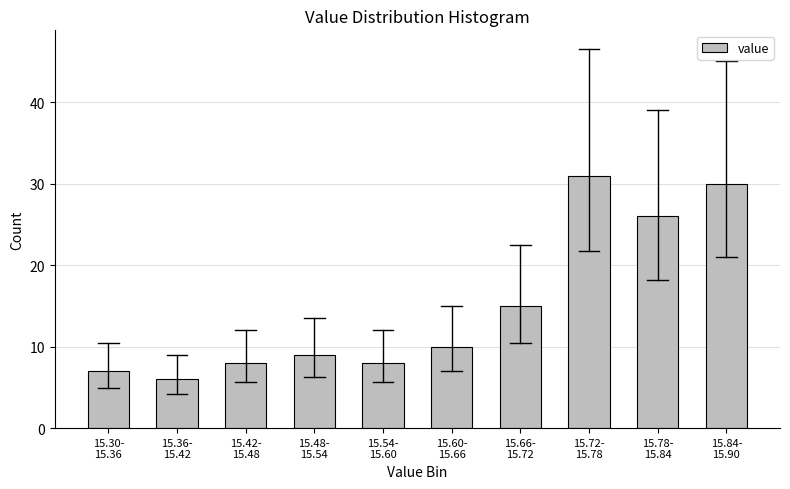

Reading left to right, transcribe all the data shown in this chart.

7	6	8	9	8	10	15	31	26	30